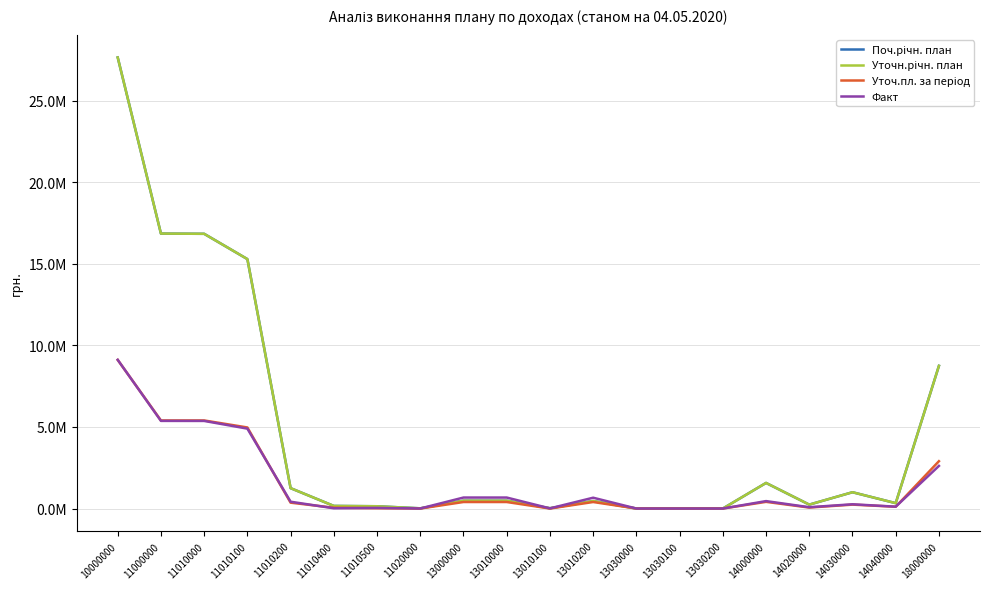

Does the chart have visible grid lines?

Yes